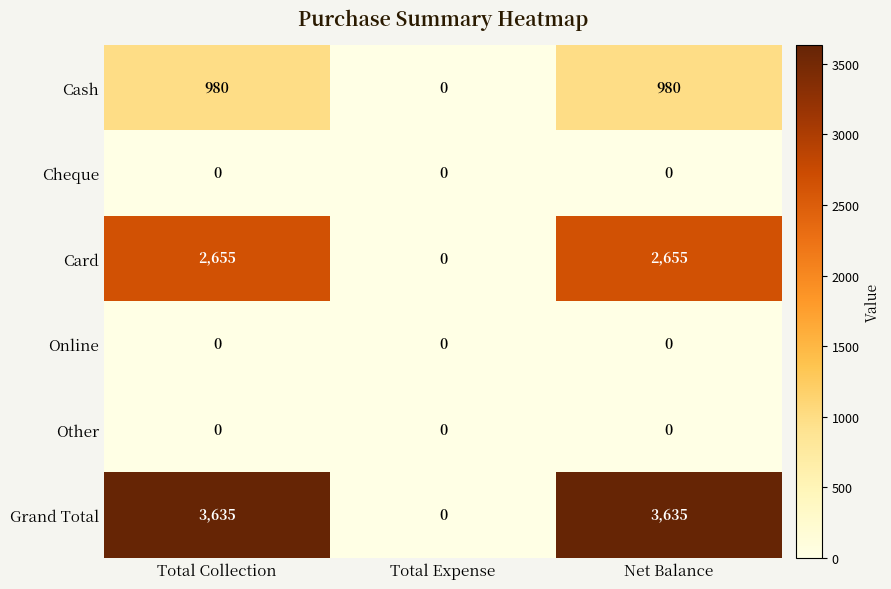

Count the Card values in the range 0 to 2655.

3